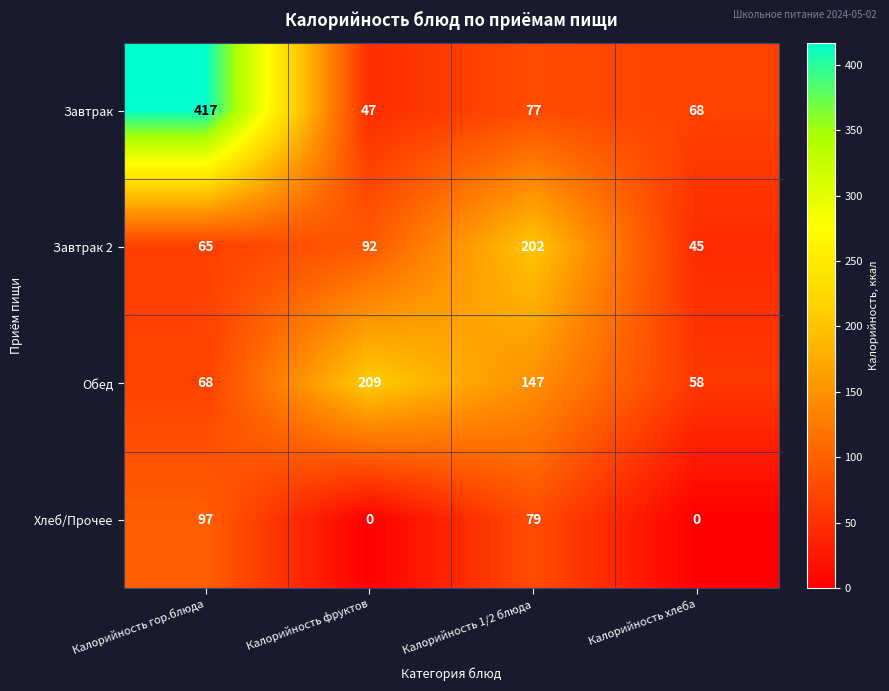

At which label does Завтрак 2 reach its minimum?

Калорийность хлеба